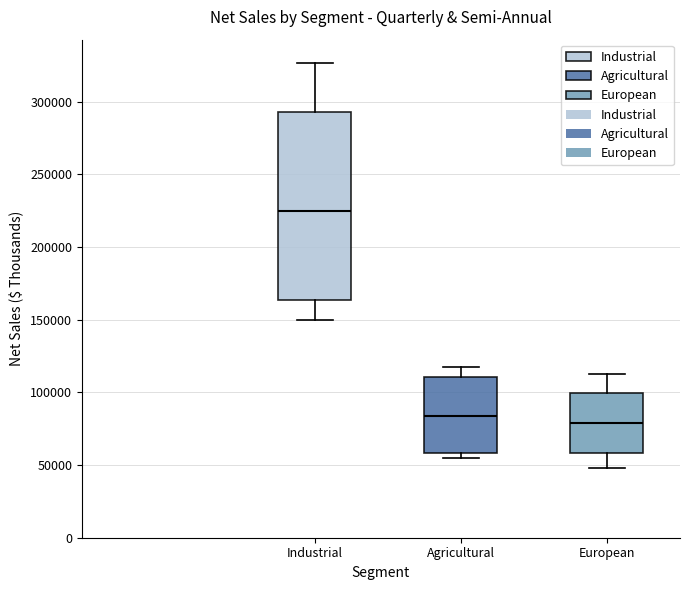

Which box has the highest median line?

Industrial